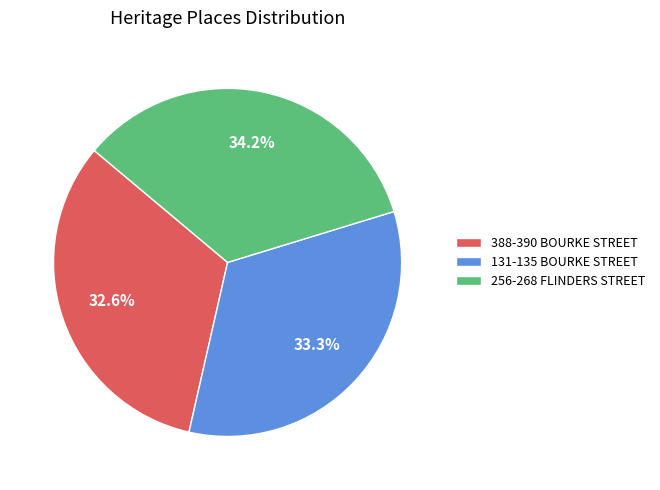

Does any single category account for the majority?

No